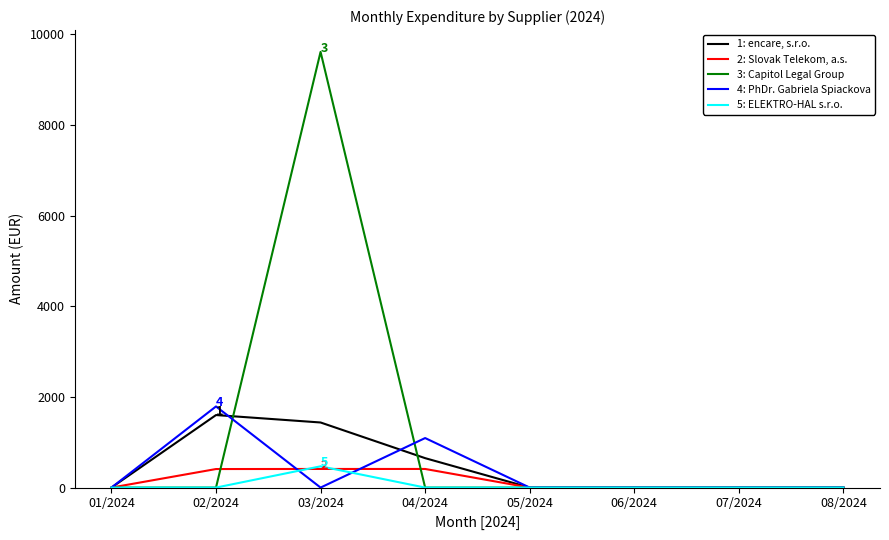

Which category has the highest value across all series?

03/2024